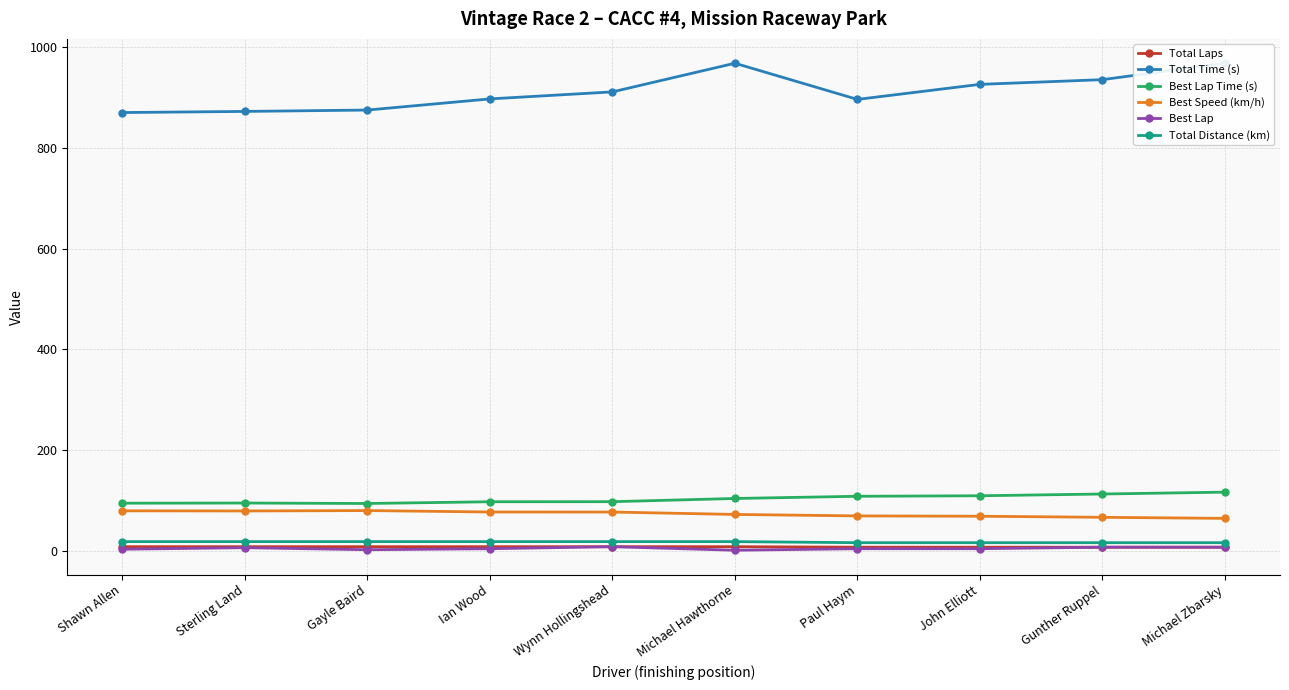

What is the average value of the Best Lap series?

5.6